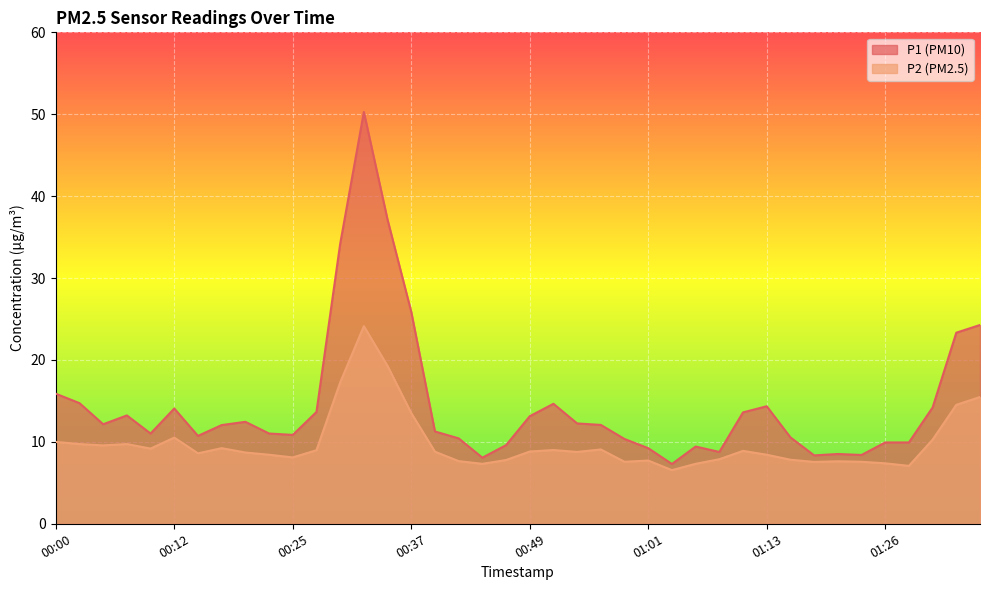

What is the spread (max minus min) of values at 00:59?

2.8